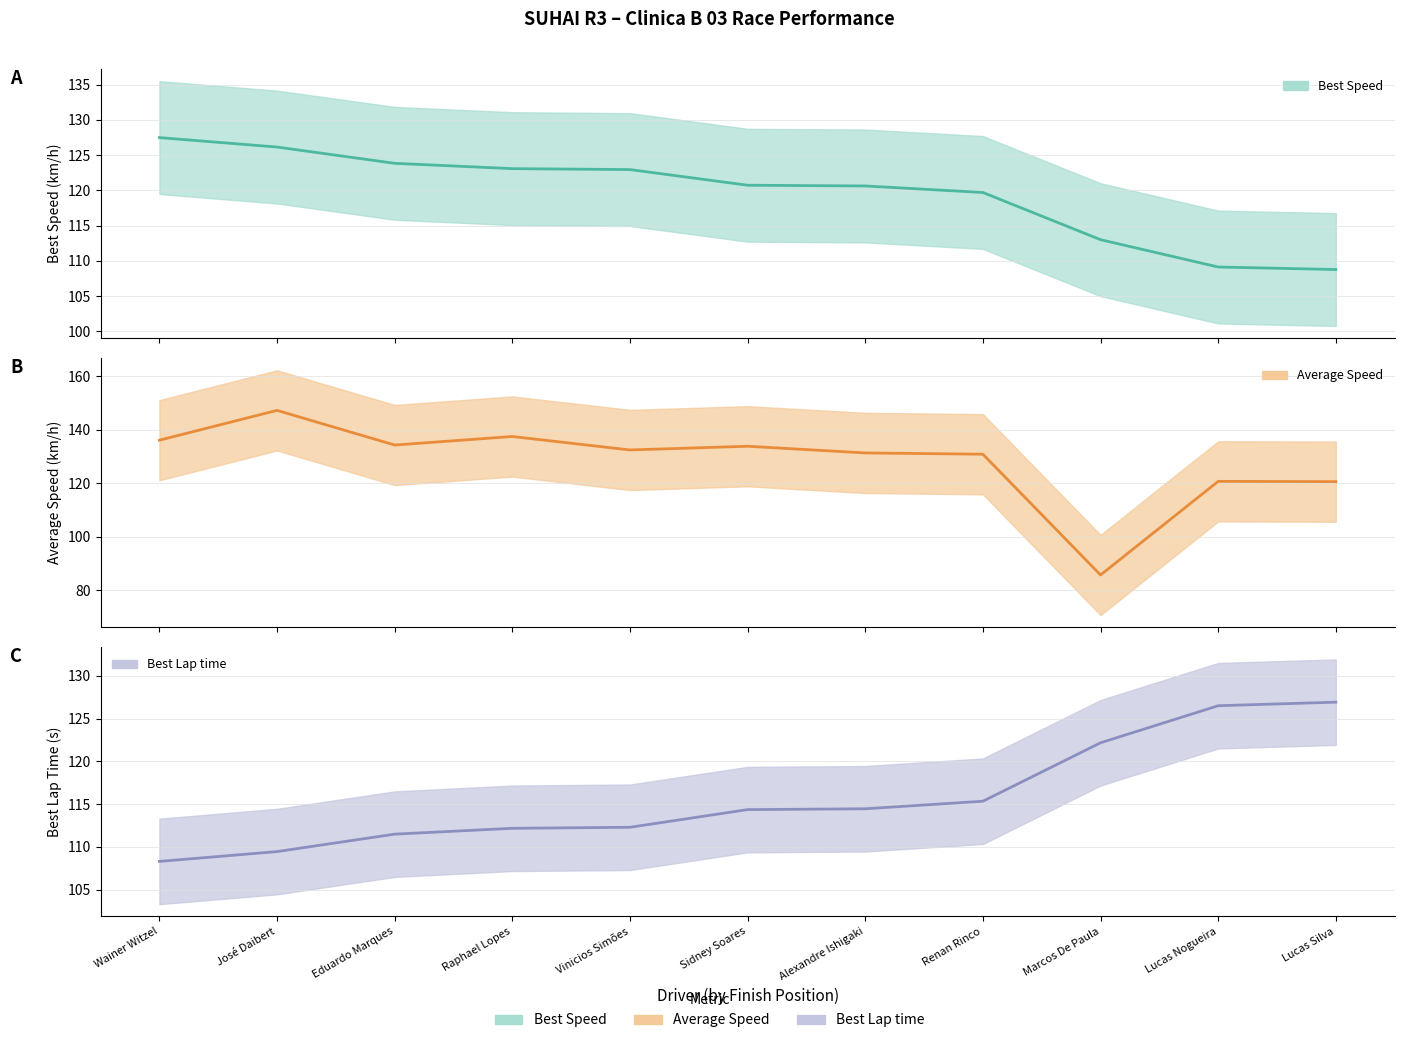

Which series has the largest total across all categories?

Average Speed